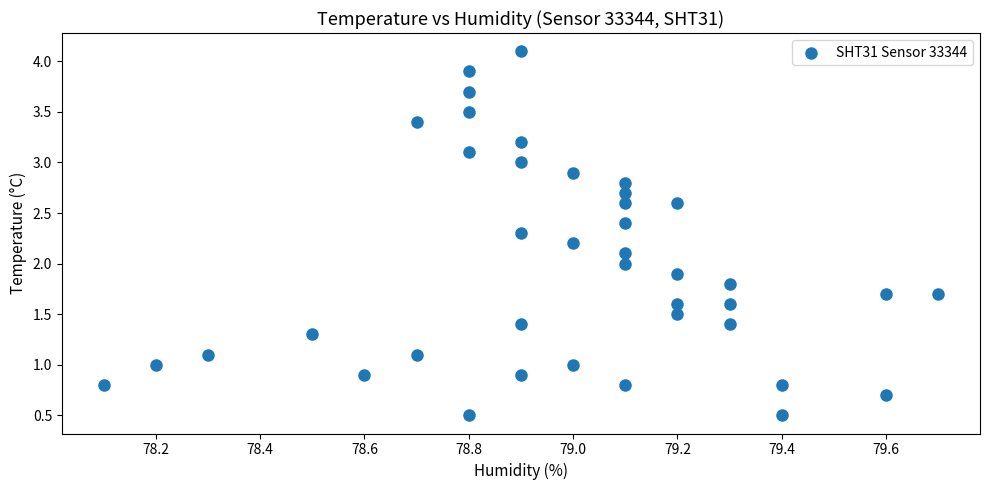

What is the range of X values (max minus min)?

1.6